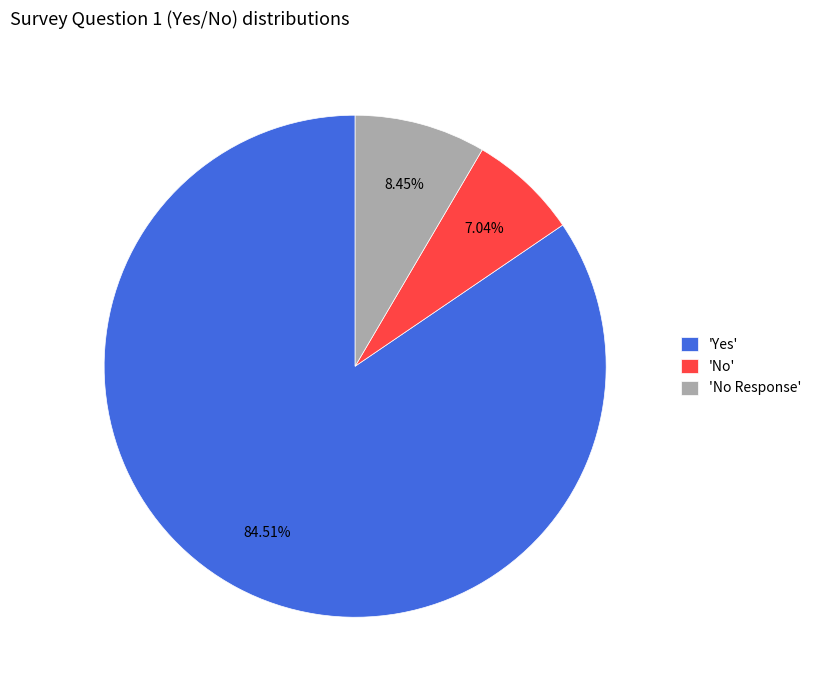

Do 'No Response' and 'No' together represent more than half of the pie?

No